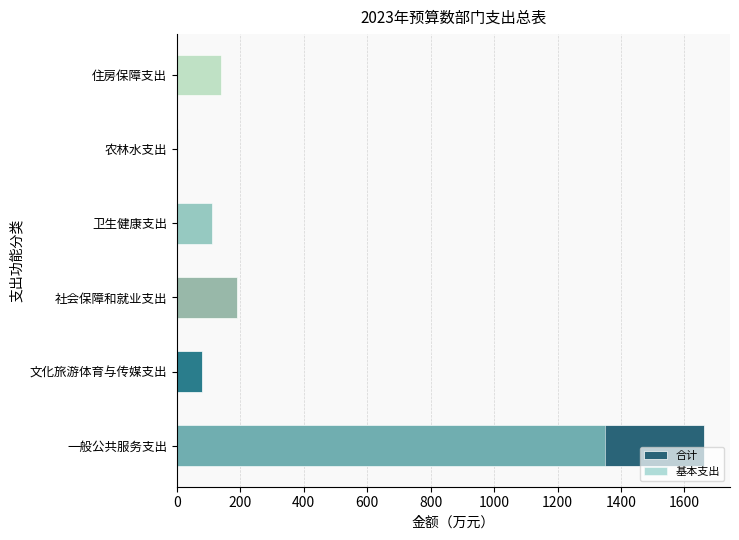

What are all the series names shown in the legend?

合计, 基本支出